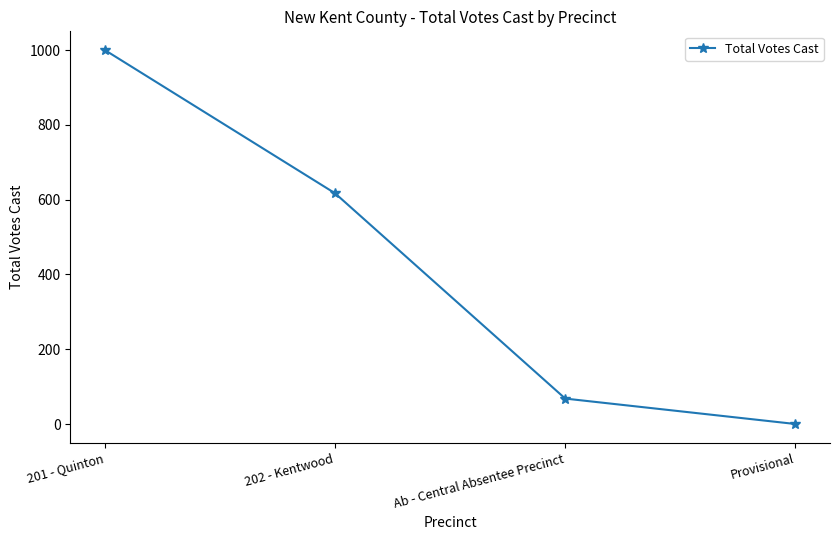

What is the change in value from Ab - Central Absentee Precinct to Provisional?

-68